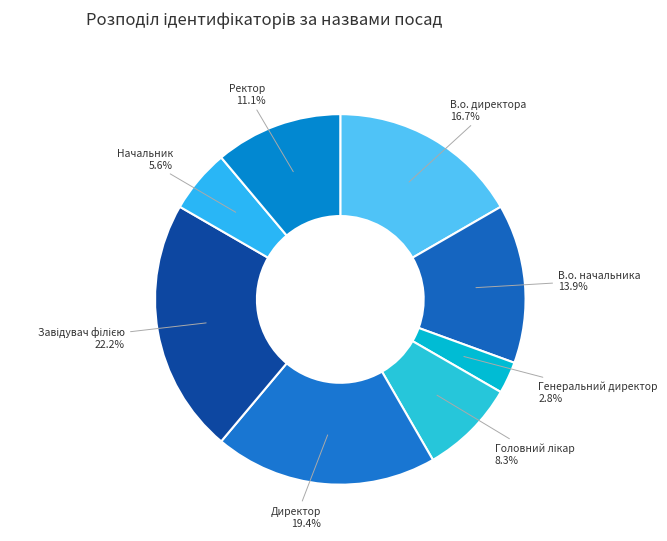

To the nearest percent, what is the average slice percentage?

12%